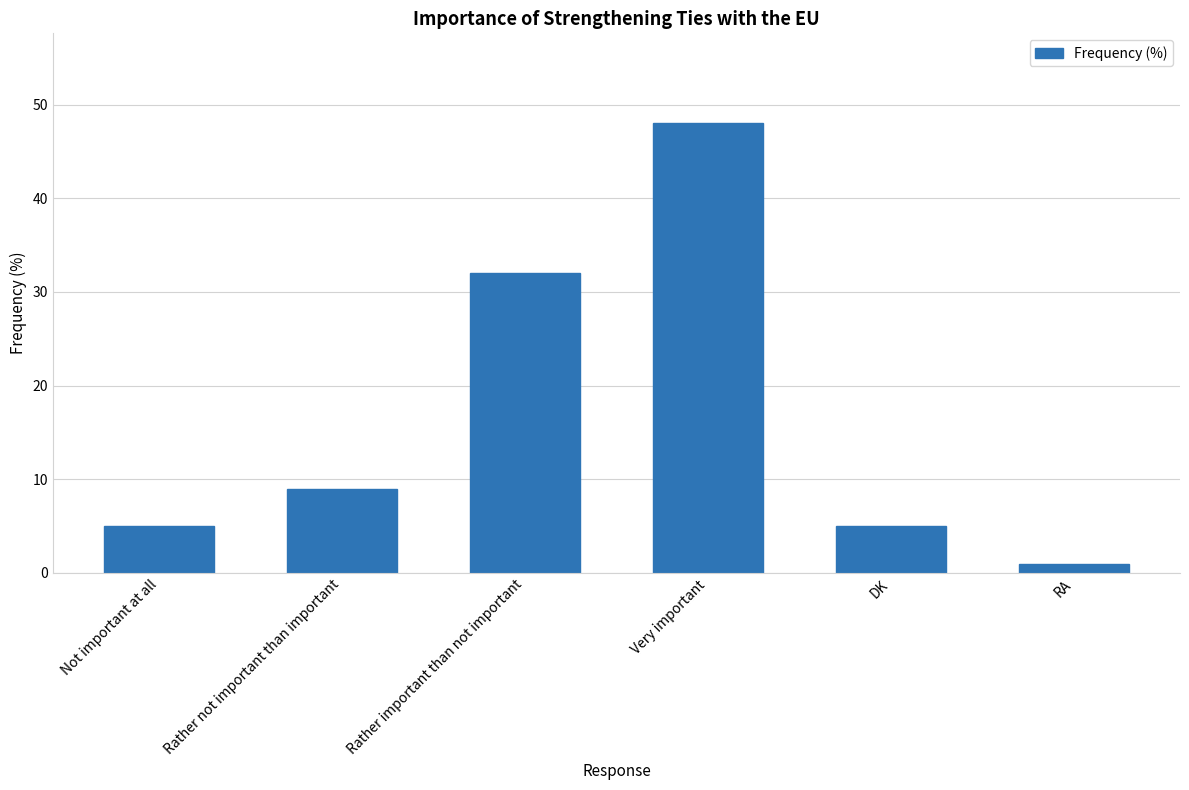

What value does the data have at Very important, to the nearest 10?

50